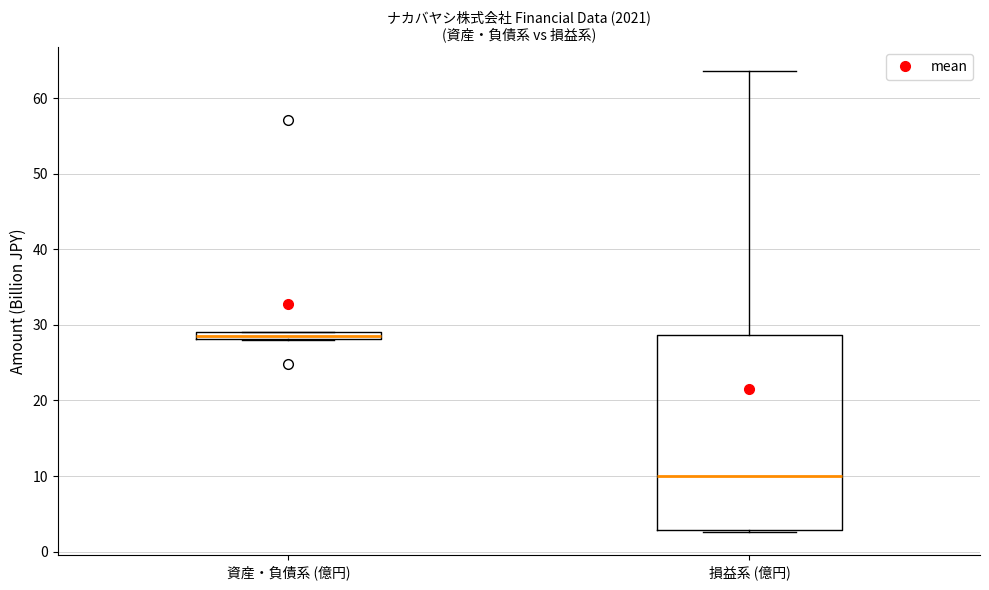

Where does the upper whisker of the box for 損益系 (億円) end on the y-axis? The values are not printed on the chart, so give them approximately, as read against the axis.

64